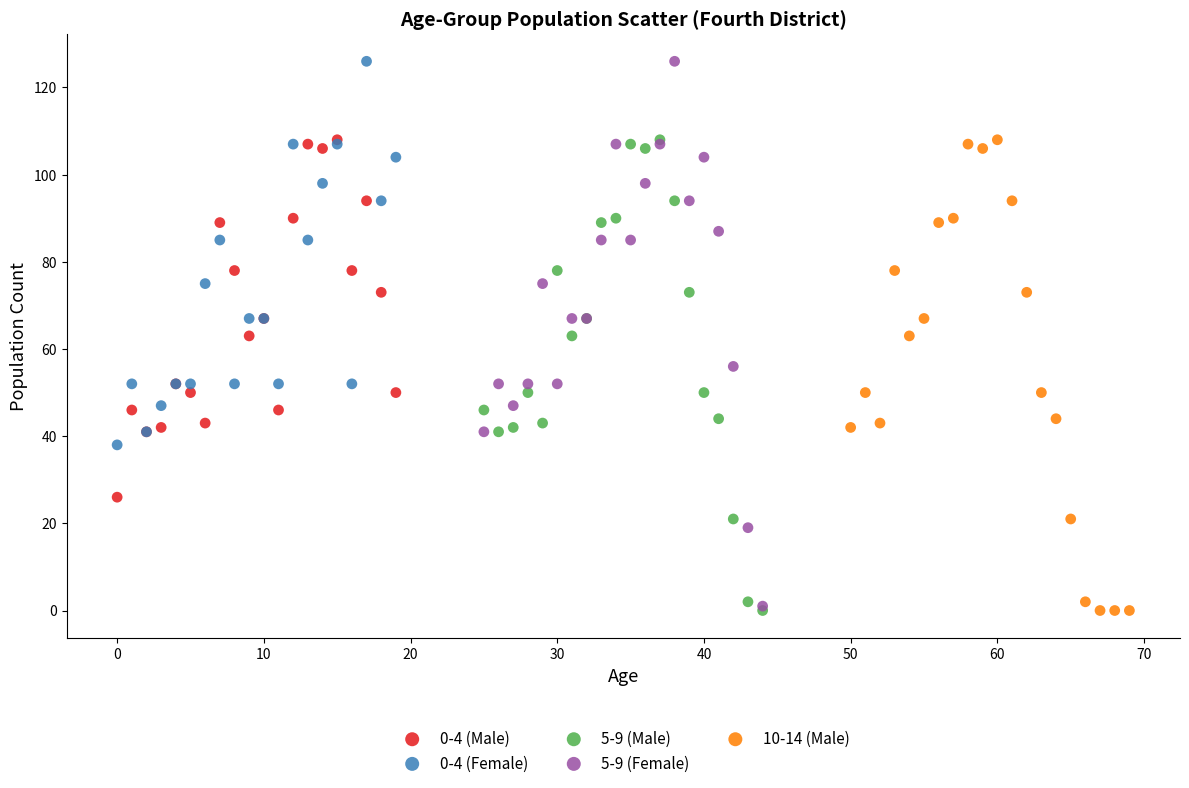

Which series has the widest spread of Y values?

5-9 (Female)